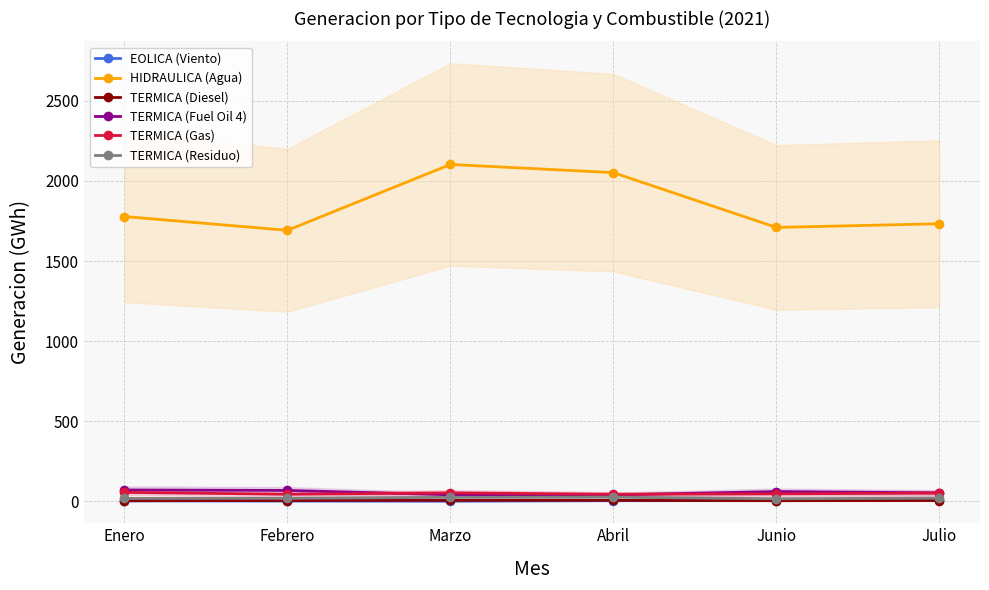

Which series ends up on top after the final intersection of TERMICA (Gas) and TERMICA (Fuel Oil 4)?

TERMICA (Fuel Oil 4)